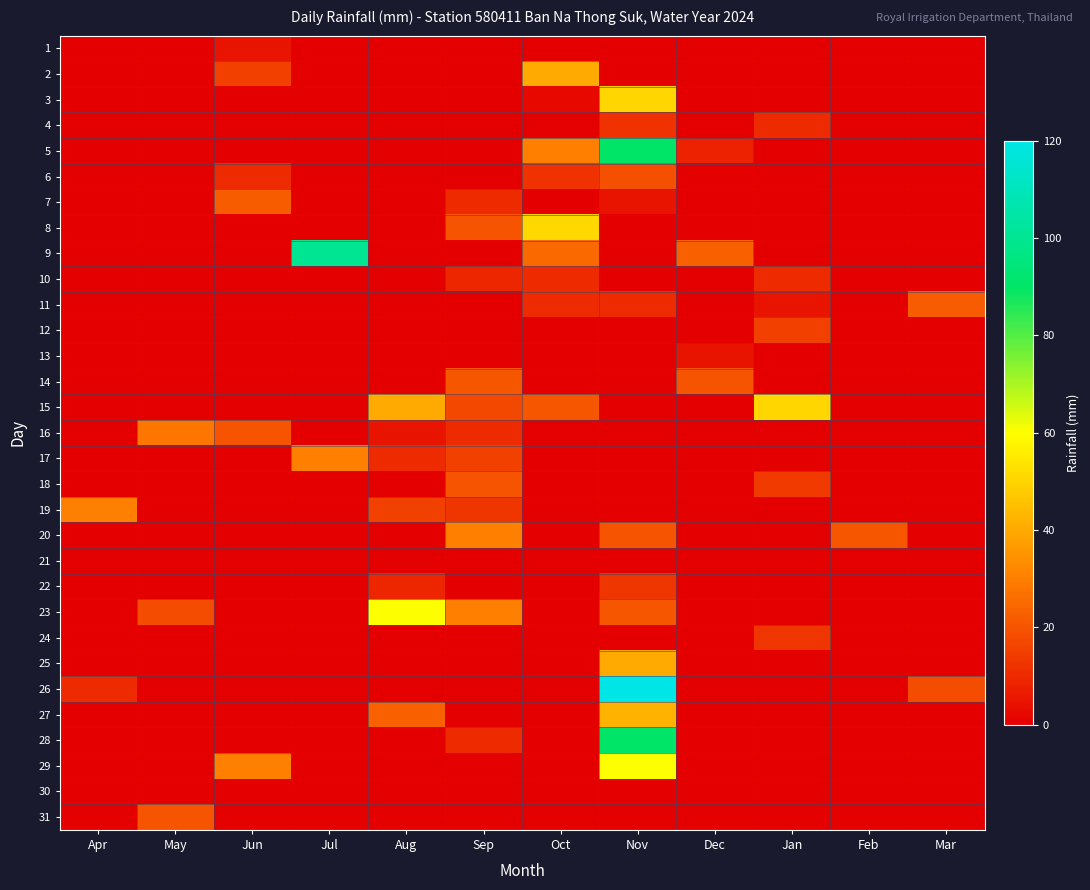

List the series in order of their peak value, highest first.

26, 9, 28, 5, 23, 29, 8, 3, 15, 27, 2, 25, 17, 19, 20, 16, 7, 11, 14, 18, 31, 6, 12, 22, 24, 4, 10, 1, 13, 21, 30